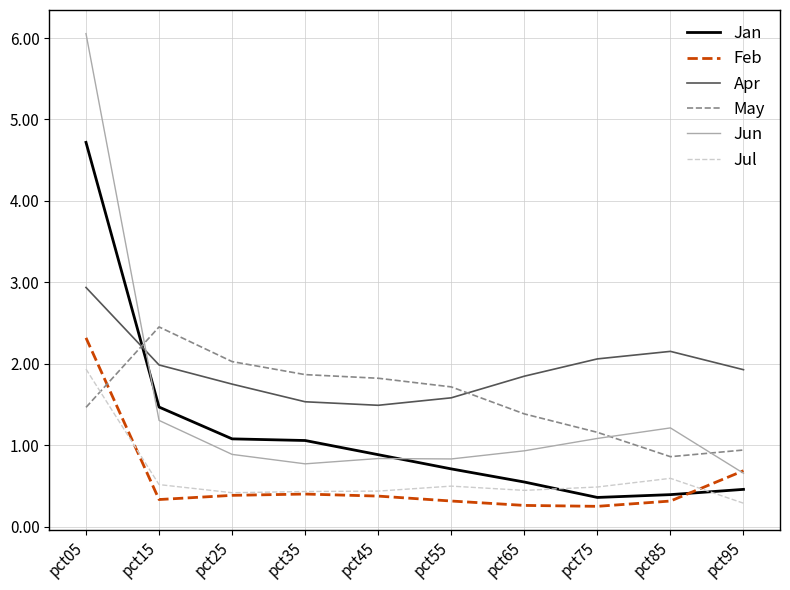

At which label is Jul closest to 1?

pct85